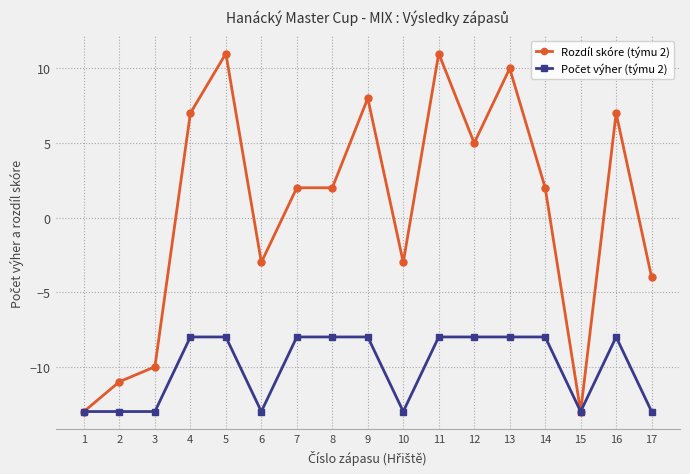

Which series changed the most between 7 and 12?

Rozdíl skóre (týmu 2)